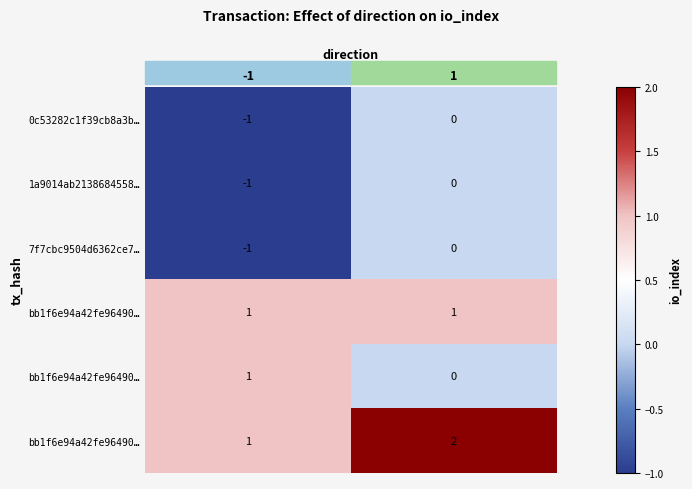

How many series are shown in this chart?

6